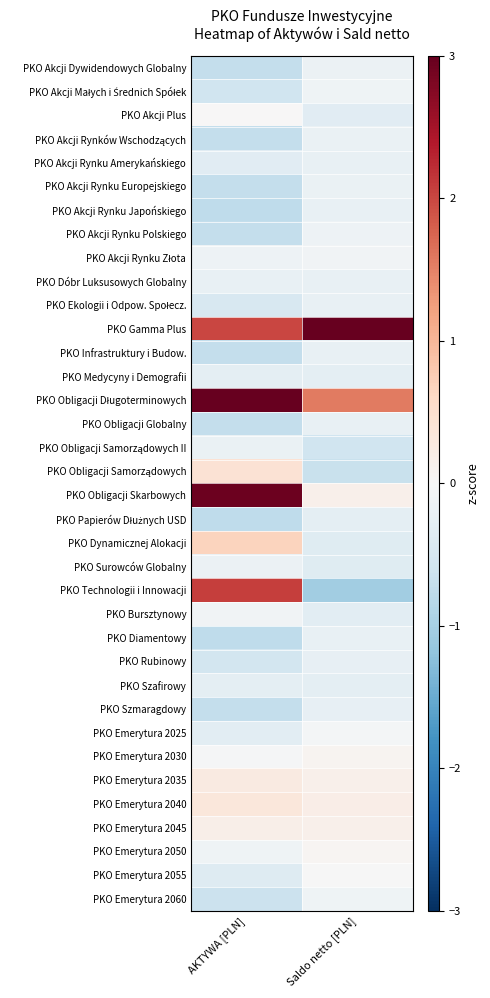

At which category is the sum across all series the highest?

AKTYWA [PLN]